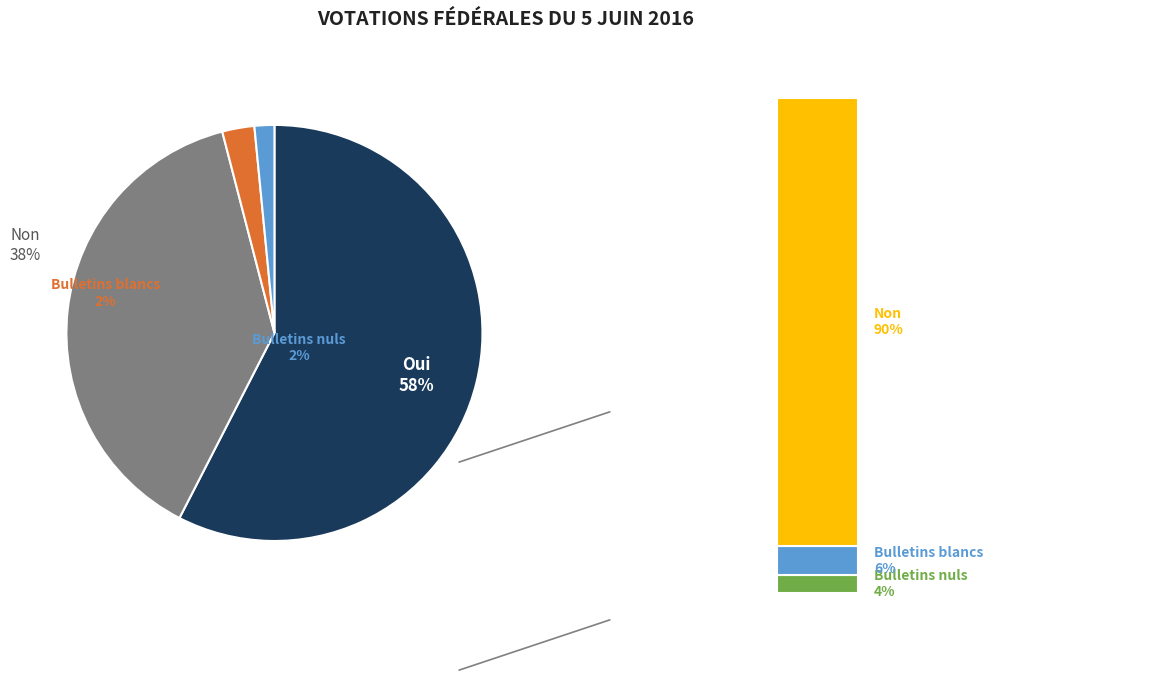

What portion of the pie excludes Bulletins blancs?

97.5%